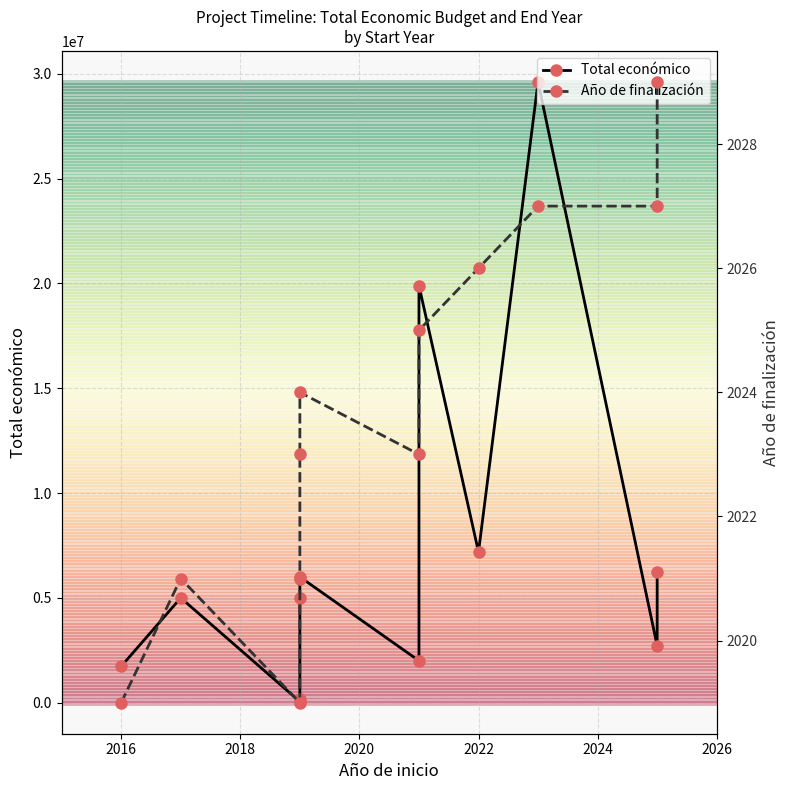

Between 2014 and 2022, which is larger?

2022